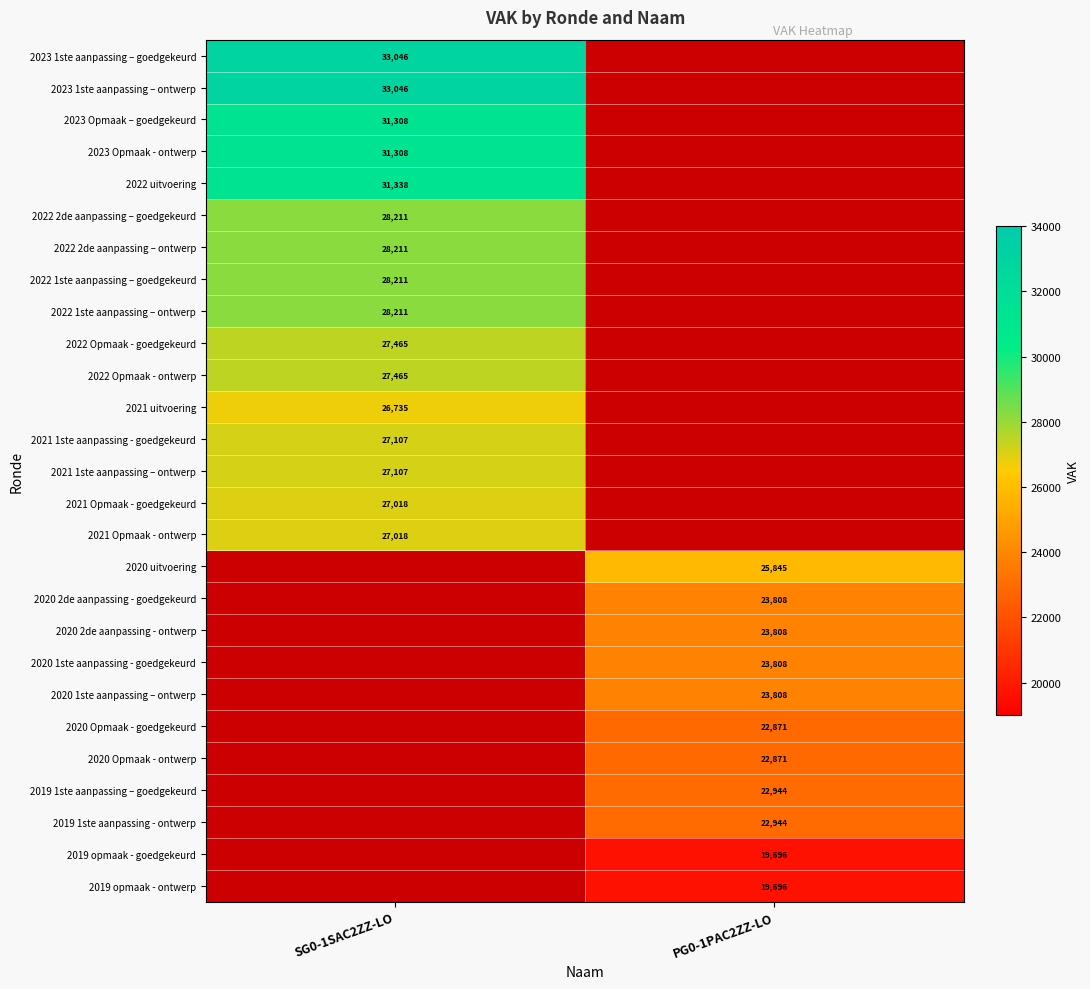

The value of 2019 opmaak - goedgekeurd at PG0-1PAC2ZZ-LO is 30119. True or false?

False